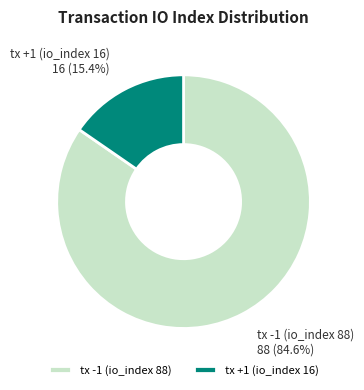

How much of the chart is everything except tx +1 (io_index 16)?

84.6%